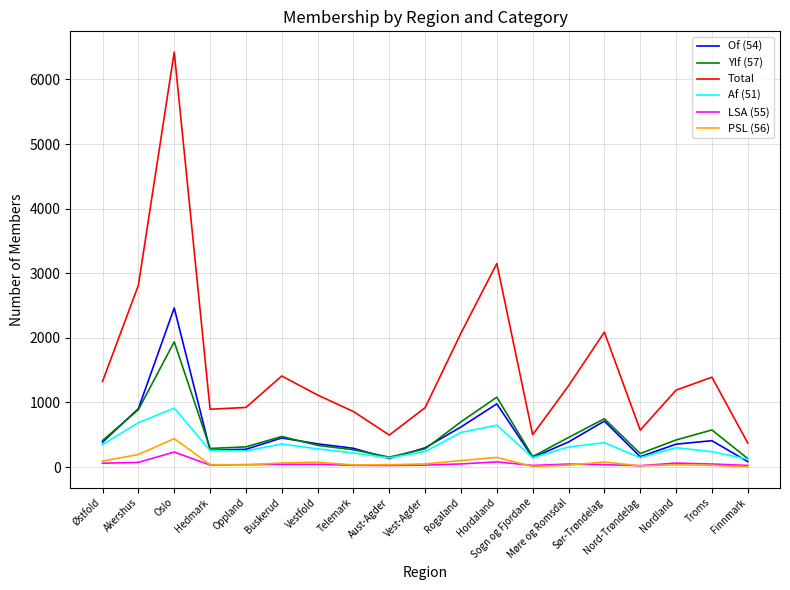

What is the difference between the Ylf (57) values at Finnmark and Buskerud?

342